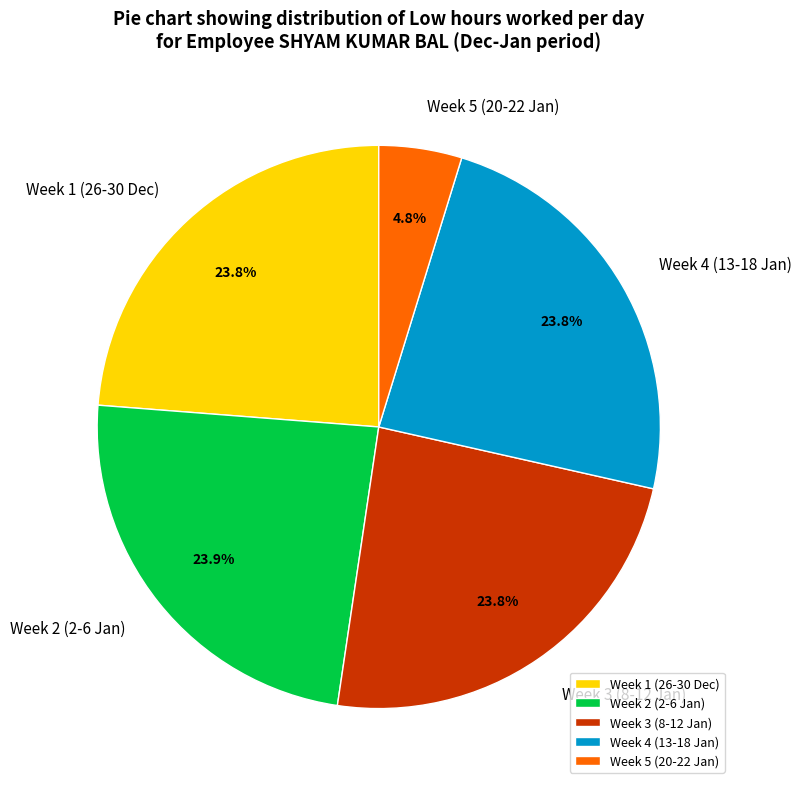

What is the smallest slice in the pie chart?

Week 5 (20-22 Jan)